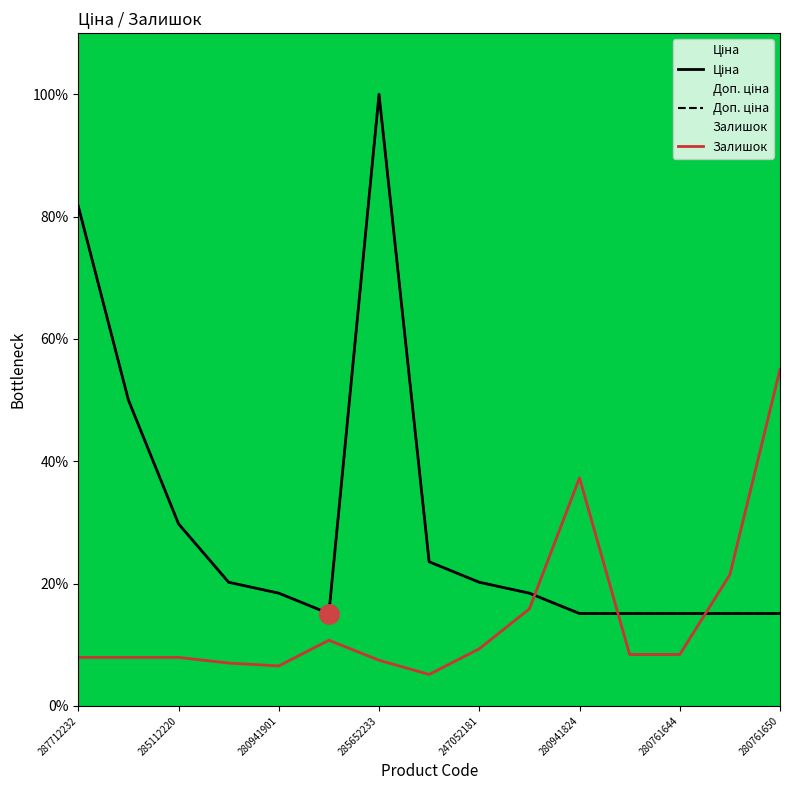

Reading left to right, what are all the values shown in this chart?

Ціна: 287712232=81.7	287692233=50.0	285112220=29.8	239682195=20.2	280941901=18.4	280761652=15.1	285652233=100.0	248922198=23.6	247052181=20.2	280941856=18.4	280941824=15.1	280941739=15.1	280761644=15.1	280761056=15.1	280761650=15.1
Доп. ціна: 287712232=81.7	287692233=50.0	285112220=29.8	239682195=20.2	280941901=18.4	280761652=15.1	285652233=100.0	248922198=23.6	247052181=20.2	280941856=18.4	280941824=15.1	280941739=15.1	280761644=15.1	280761056=15.1	280761650=15.1
Залишок: 287712232=7.9	287692233=7.9	285112220=7.9	239682195=7.0	280941901=6.5	280761652=10.7	285652233=7.5	248922198=5.1	247052181=9.3	280941856=15.8	280941824=37.3	280941739=8.4	280761644=8.4	280761056=21.4	280761650=55.0